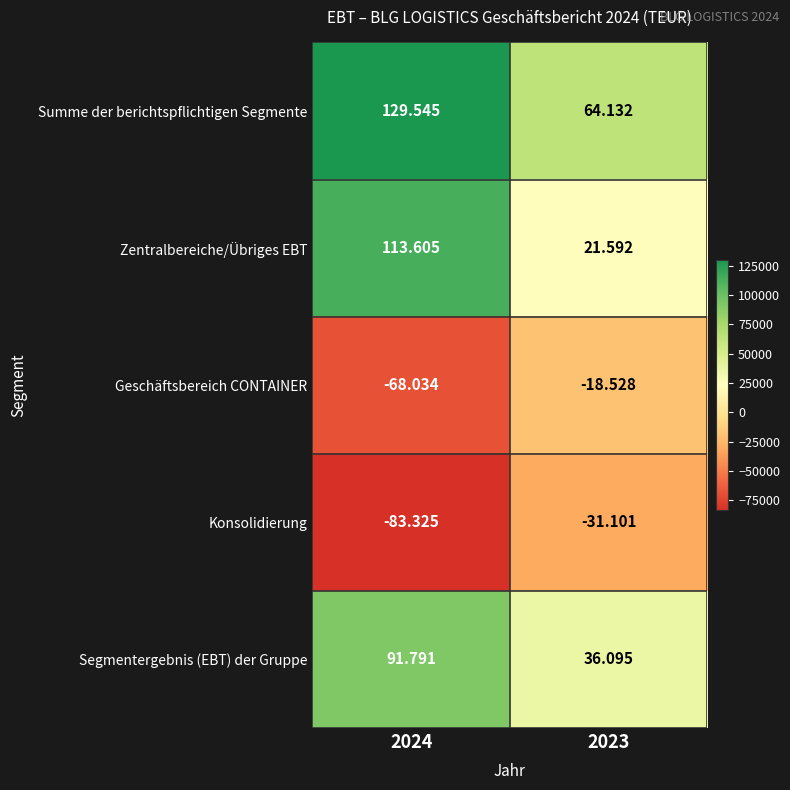

Which category has the lowest value across all series?

2024